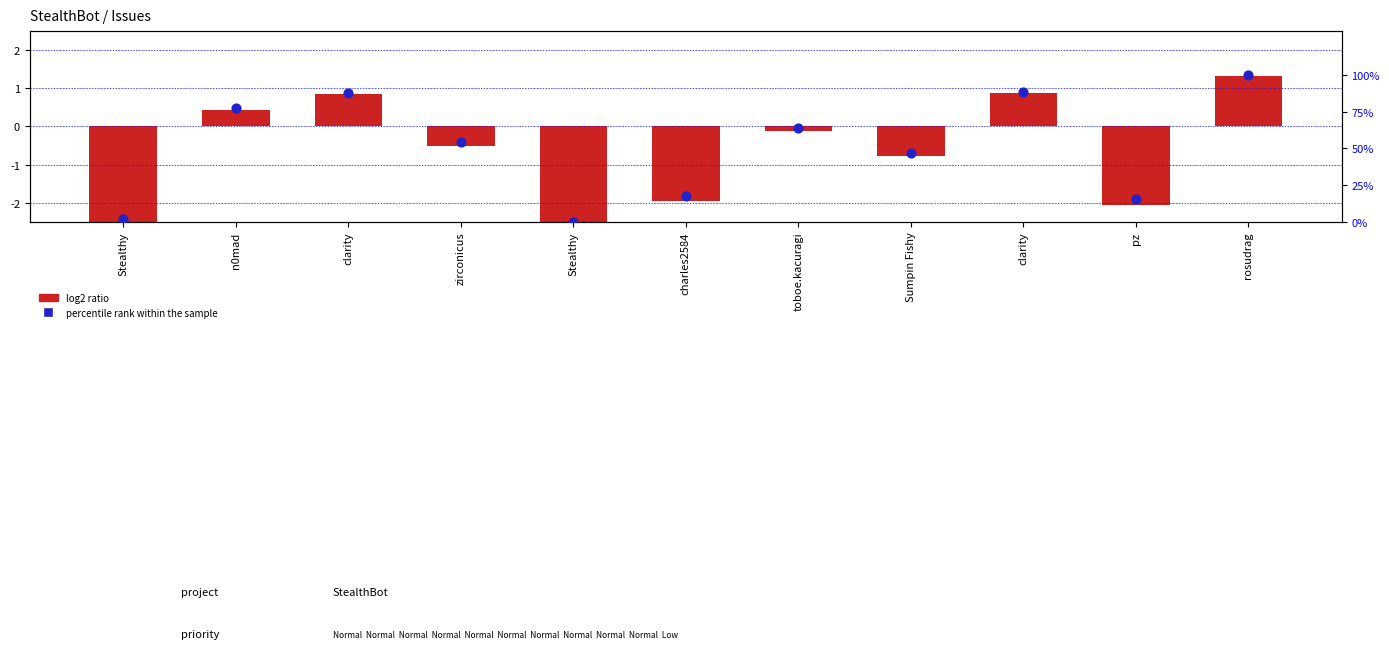

Which series contains the highest Y value?

percentile rank within the sample